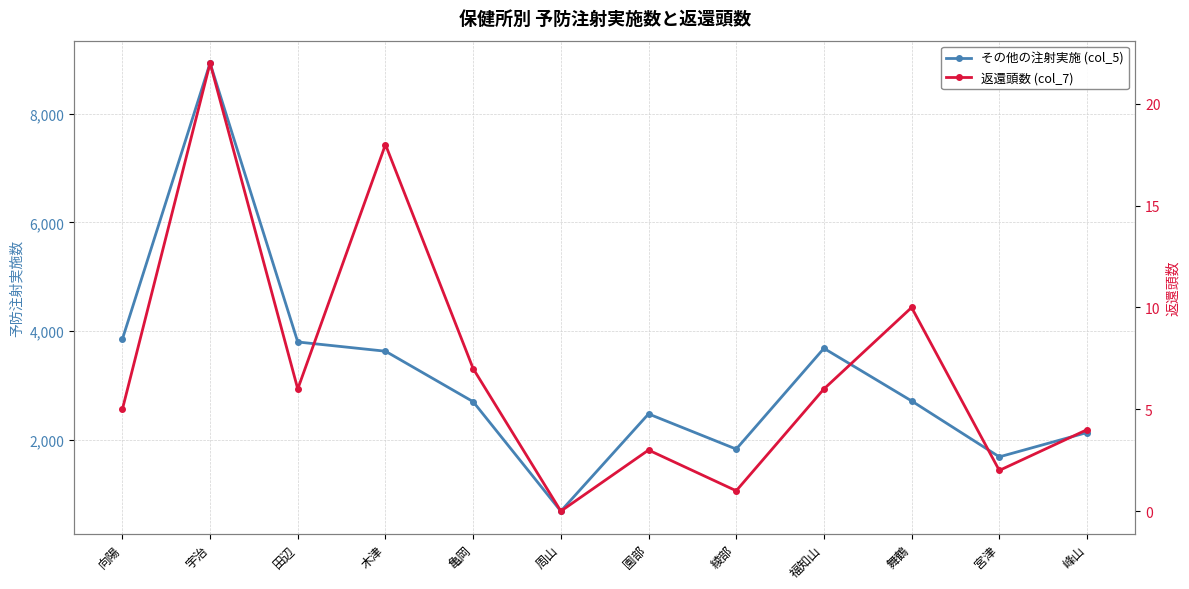

At 舞鶴, list the series in order from smallest to largest.

返還頭数 (col_7), その他の注射実施 (col_5)